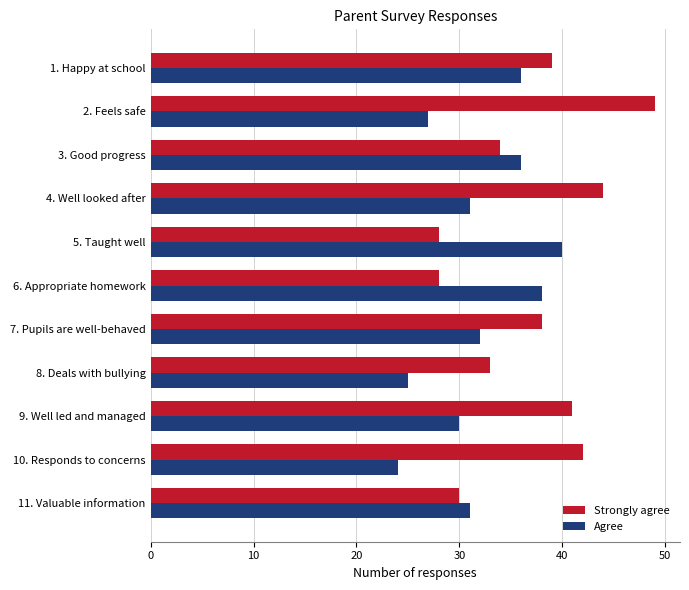

Read the Strongly agree value at 7. Pupils are well-behaved.

38